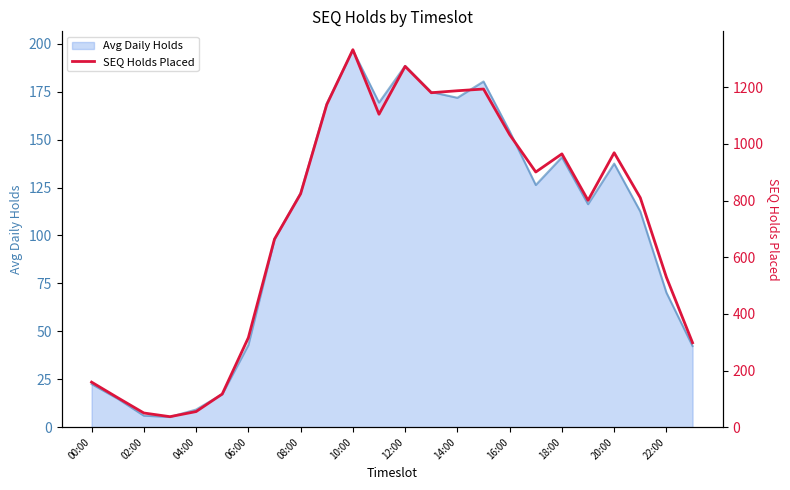

The value of Avg Daily Holds at 04:00 is 15.8. True or false?

False